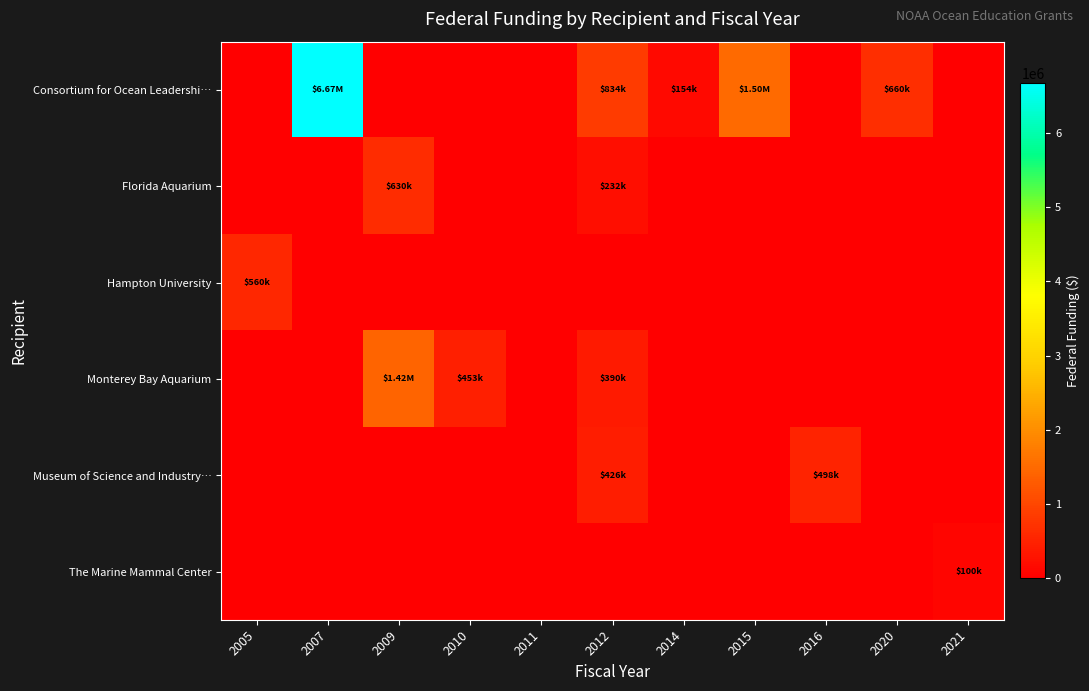

At which category is the sum across all series the highest?

2007